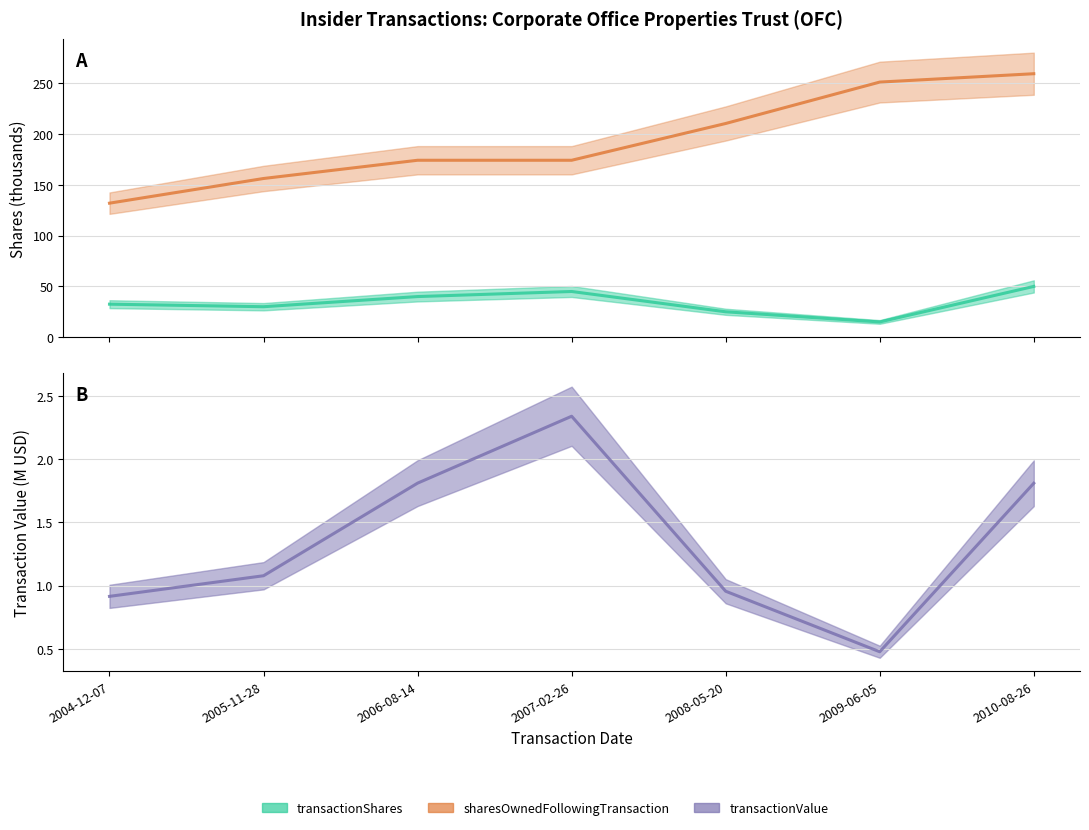

What is the approximate value of transactionValue at 2007-02-26?

2.3